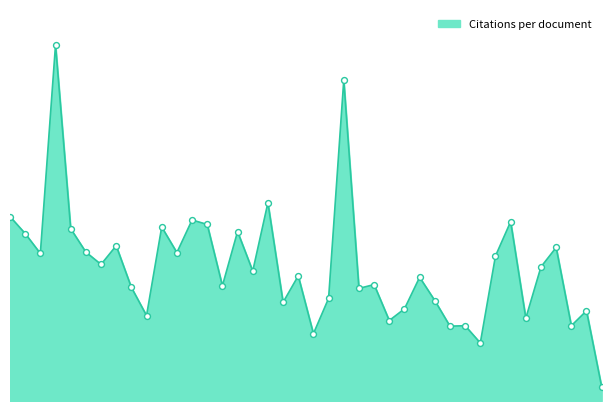

Is this an area chart (filled region under the line)?

Yes